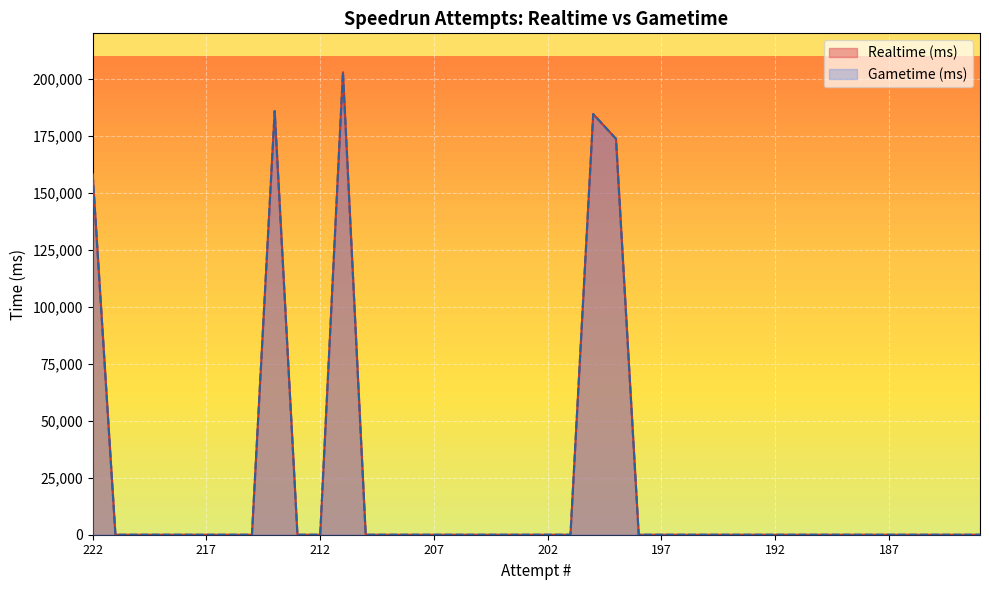

How many values in Gametime (ms) are above zero?

5